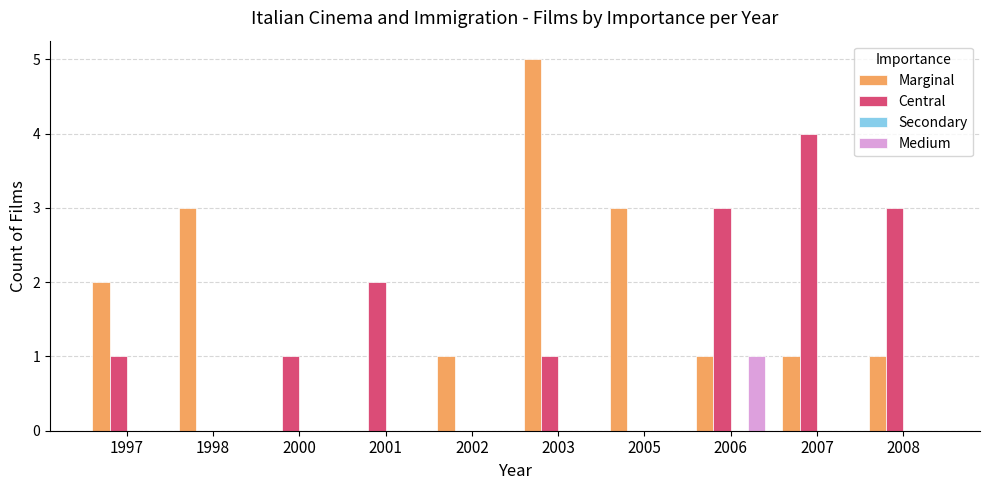

At which label is Marginal closest to 2?

1997